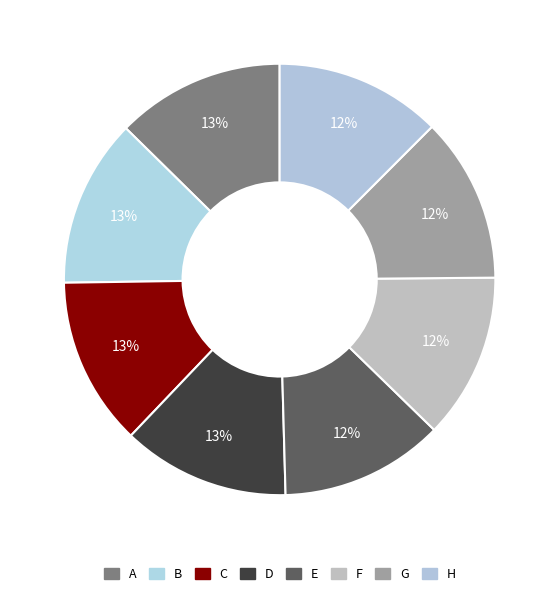

True or false: A accounts for 1% of the total.

False